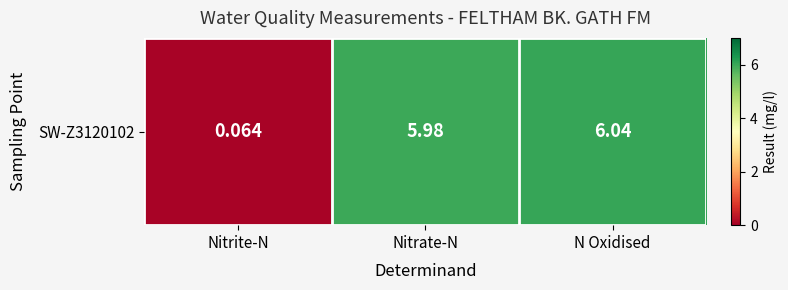

The chart shows a value of 0.1 at Nitrite-N. True or false?

False